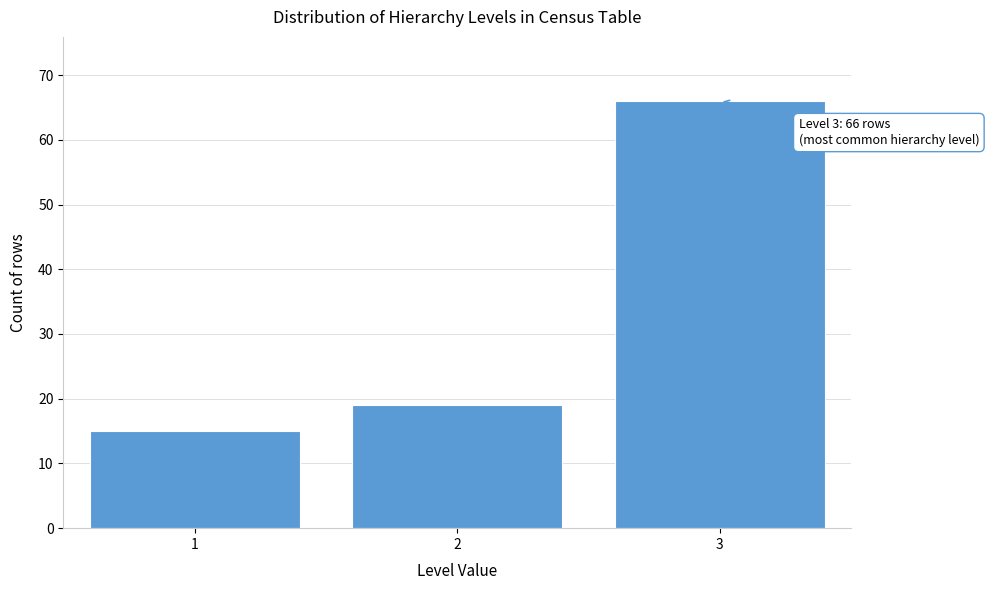

Reading left to right, list all the values displayed in this chart.

1=15	2=19	3=66